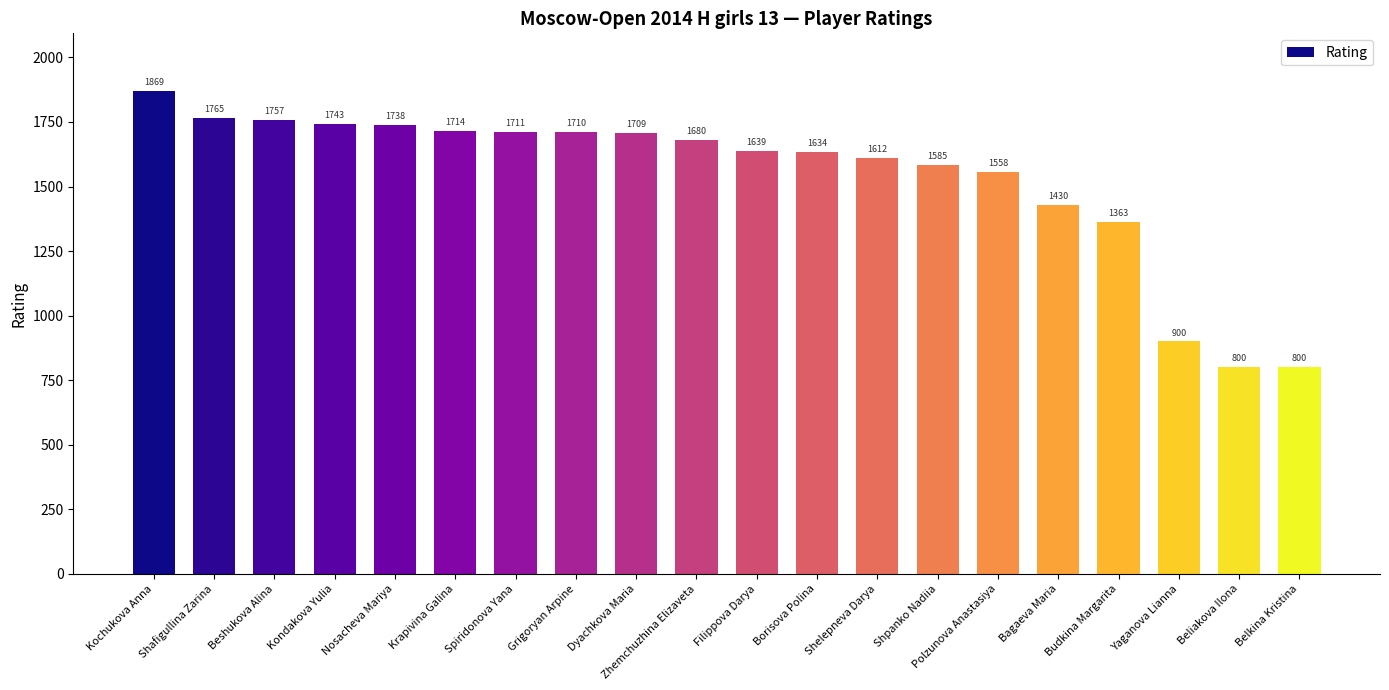

What is the sum of all values?

30717